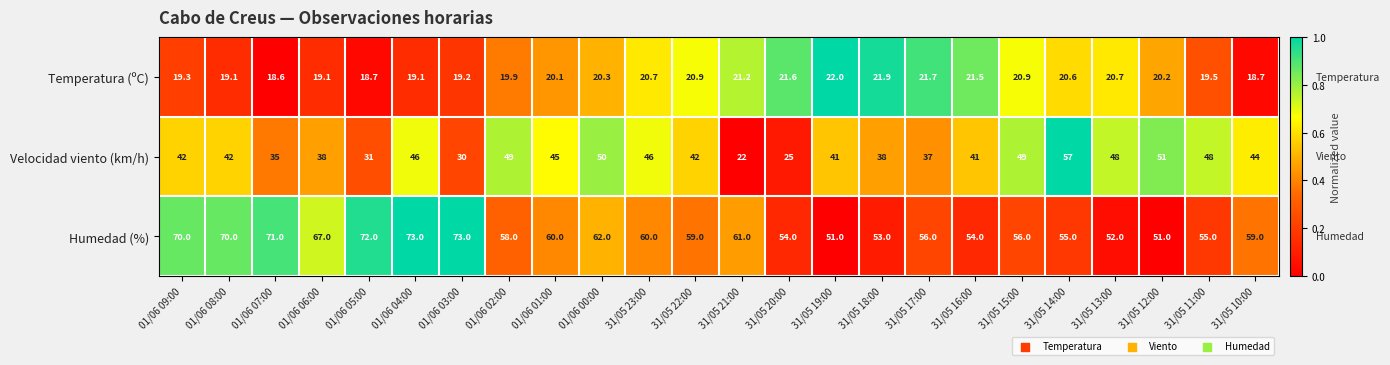

What is the difference between the highest and lowest values at 31/05 15:00?

35.1